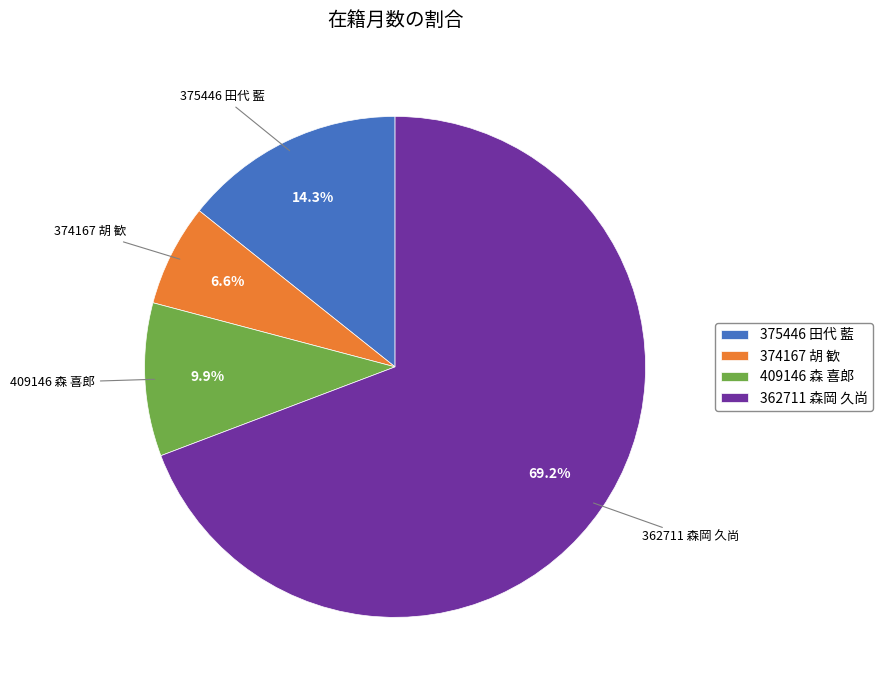

Combined, do 375446 田代 藍 and 409146 森 喜郎 account for over 50%?

No